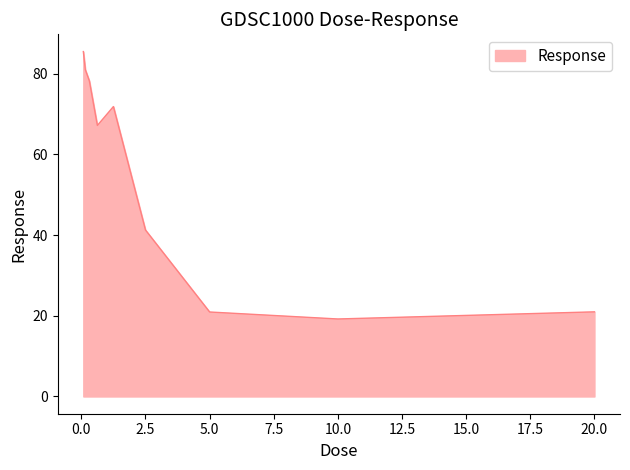

Count the number of categories in the chart.

9